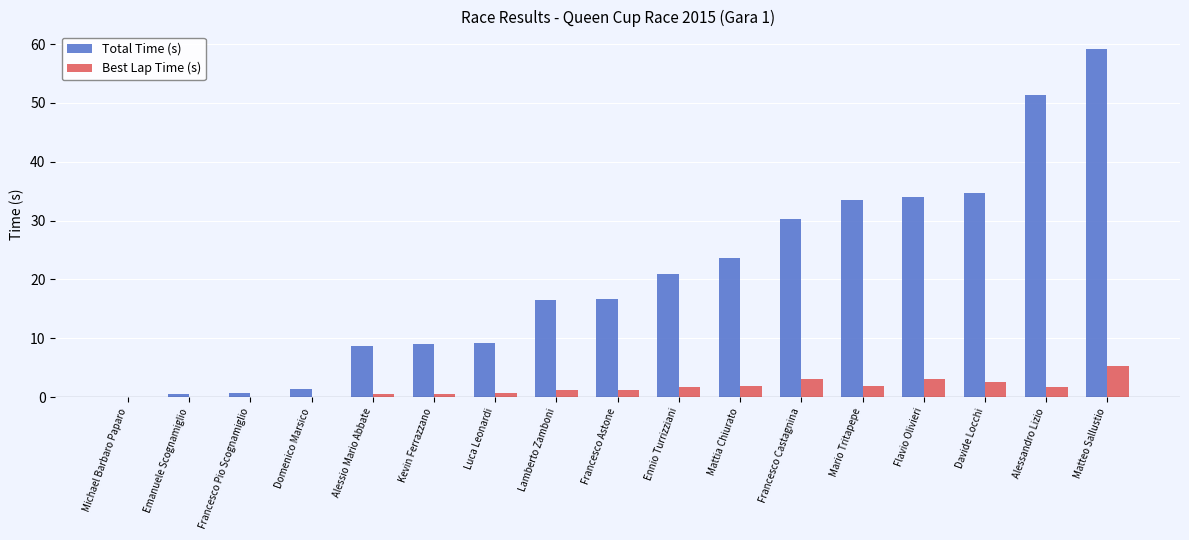

Which series changed the most between Francesco Pio Scognamiglio and Mattia Chiurato?

Total Time (s)